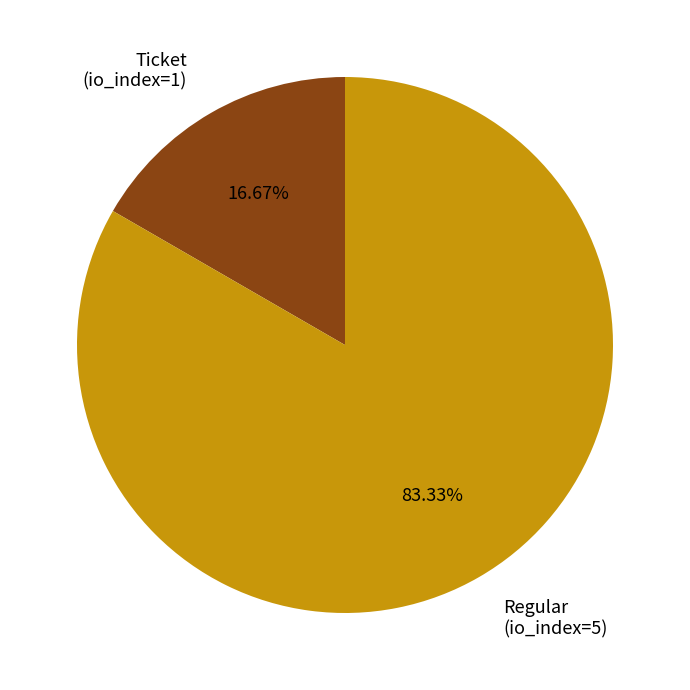

Is it true that Regular (io_index=5) is 89% of the pie?

False